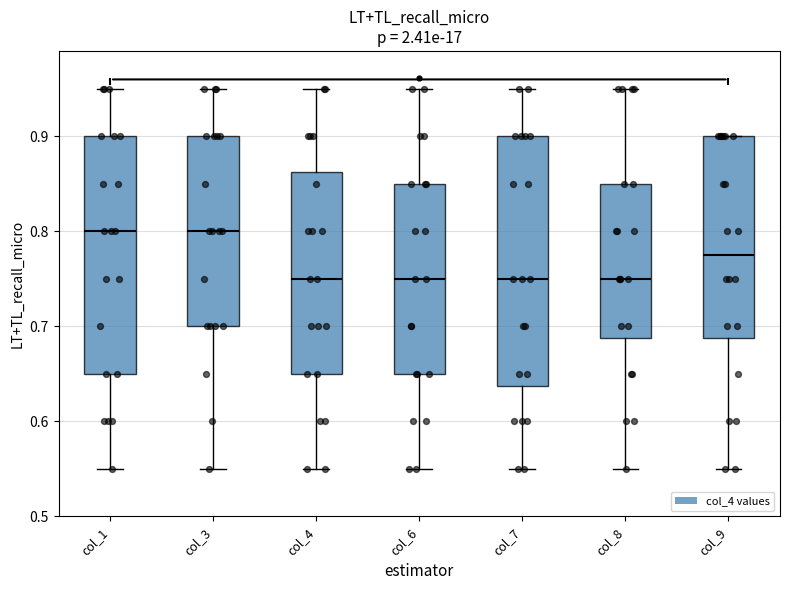

Where does the lower whisker of the box for col_3 end on the y-axis? The values are not printed on the chart, so give them approximately, as read against the axis.

0.55